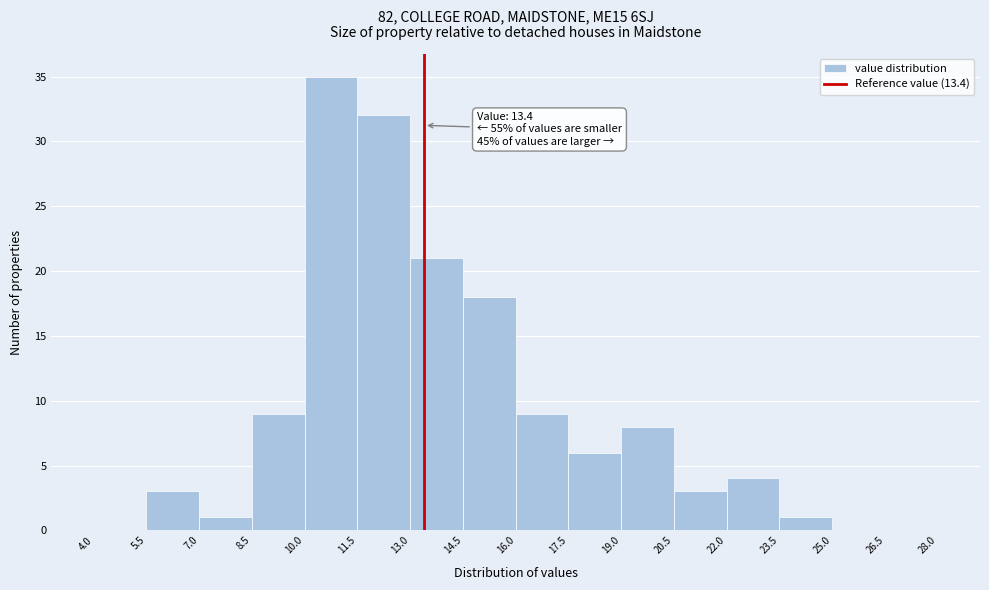

Which range on the x-axis has the tallest bar?

10.0 to 11.5